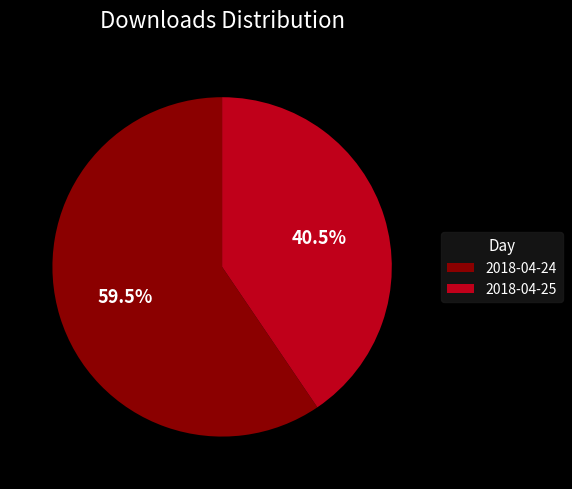

Which has a higher value, 2018-04-25 or 2018-04-24?

2018-04-24